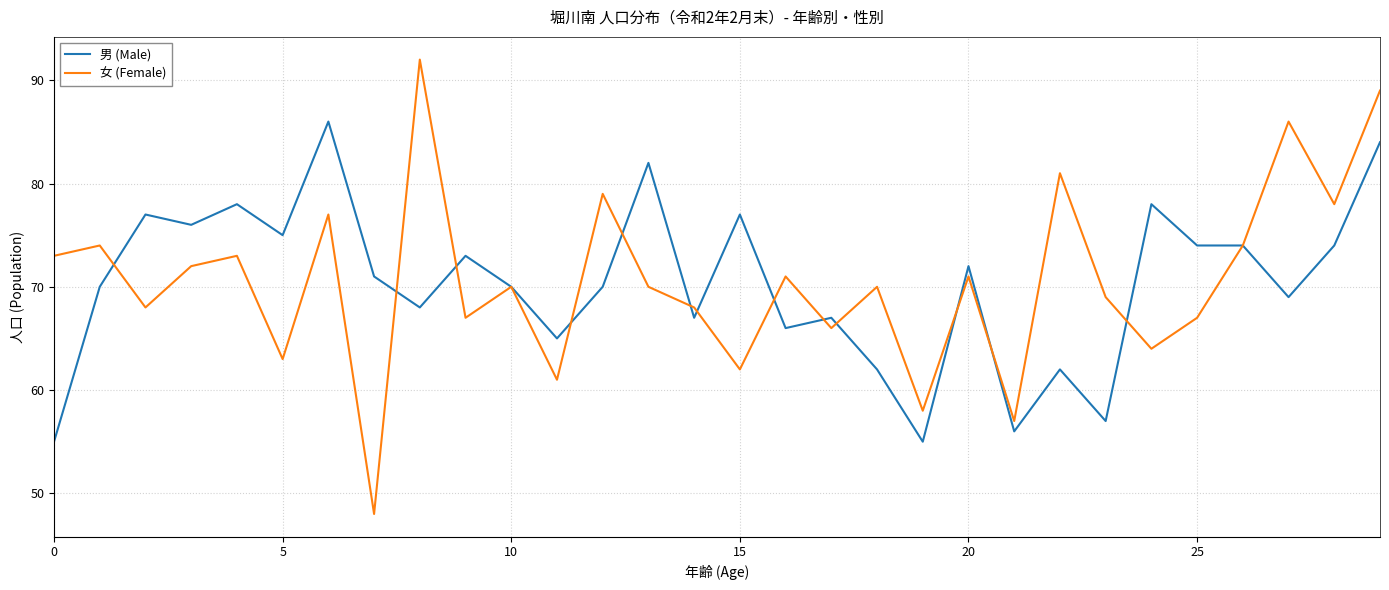

What is the greatest value displayed?

92